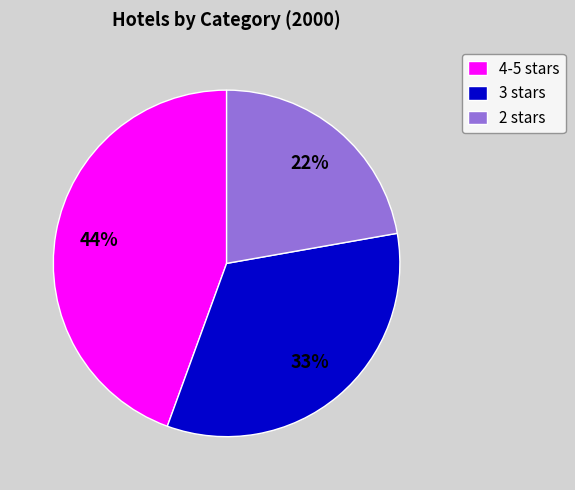

What is the largest slice in the pie chart?

4-5 stars